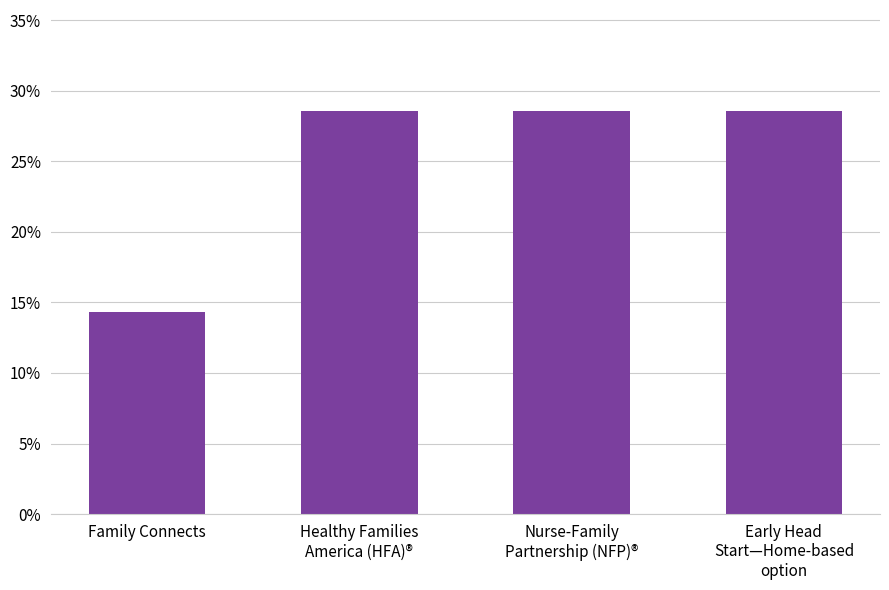

What is the difference between the maximum and minimum values?

0.1